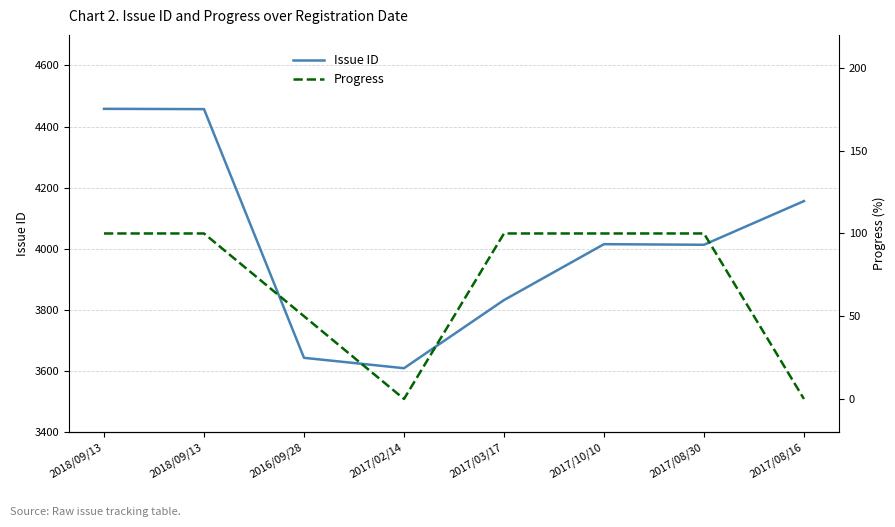

What is the approximate value of Issue ID at 2017/10/10, to the nearest 50?

4000